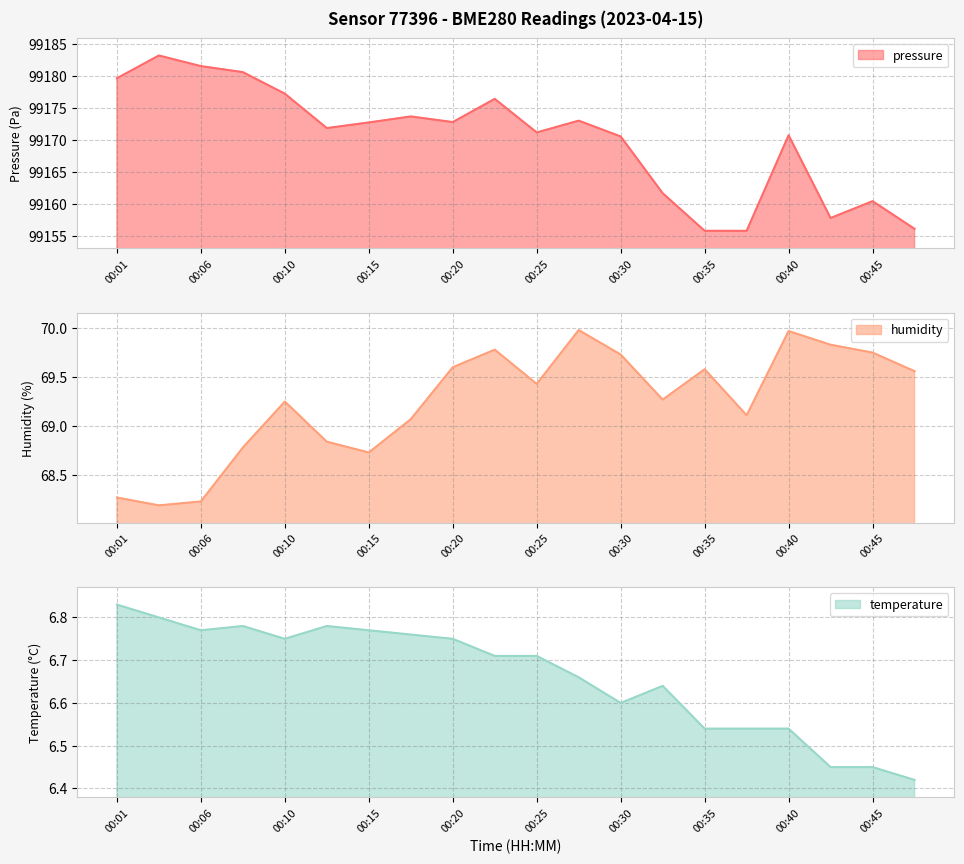

At which label does humidity reach its minimum?

00:03